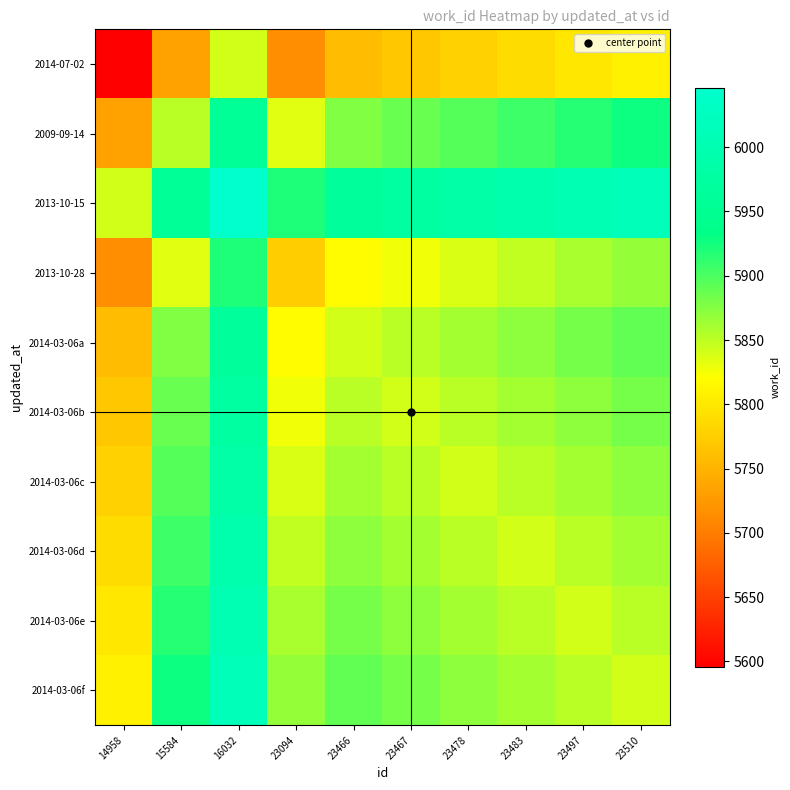

Reading left to right, transcribe all the data shown in this chart.

2014-07-02: 14958=5596.0	15584=5734.0	16032=5841.0	23094=5715.5	23466=5758.5	23467=5768.5	23478=5778.5	23483=5788.5	23497=5798.5	23510=5808.5
2009-09-14: 14958=5734.0	15584=5852.0	16032=5959.0	23094=5833.5	23466=5876.5	23467=5886.5	23478=5896.5	23483=5906.5	23497=5916.5	23510=5926.5
2013-10-15: 14958=5841.0	15584=5959.0	16032=6046.0	23094=5920.5	23466=5963.5	23467=5973.5	23478=5983.5	23483=5993.5	23497=6003.5	23510=6013.5
2013-10-28: 14958=5715.5	15584=5833.5	16032=5920.5	23094=5775.0	23466=5818.0	23467=5828.0	23478=5838.0	23483=5848.0	23497=5858.0	23510=5868.0
2014-03-06a: 14958=5758.5	15584=5876.5	16032=5963.5	23094=5818.0	23466=5841.0	23467=5851.0	23478=5861.0	23483=5871.0	23497=5881.0	23510=5891.0
2014-03-06b: 14958=5768.5	15584=5886.5	16032=5973.5	23094=5828.0	23466=5851.0	23467=5841.0	23478=5851.0	23483=5861.0	23497=5871.0	23510=5881.0
2014-03-06c: 14958=5778.5	15584=5896.5	16032=5983.5	23094=5838.0	23466=5861.0	23467=5851.0	23478=5841.0	23483=5851.0	23497=5861.0	23510=5871.0
2014-03-06d: 14958=5788.5	15584=5906.5	16032=5993.5	23094=5848.0	23466=5871.0	23467=5861.0	23478=5851.0	23483=5841.0	23497=5851.0	23510=5861.0
2014-03-06e: 14958=5798.5	15584=5916.5	16032=6003.5	23094=5858.0	23466=5881.0	23467=5871.0	23478=5861.0	23483=5851.0	23497=5841.0	23510=5851.0
2014-03-06f: 14958=5808.5	15584=5926.5	16032=6013.5	23094=5868.0	23466=5891.0	23467=5881.0	23478=5871.0	23483=5861.0	23497=5851.0	23510=5841.0